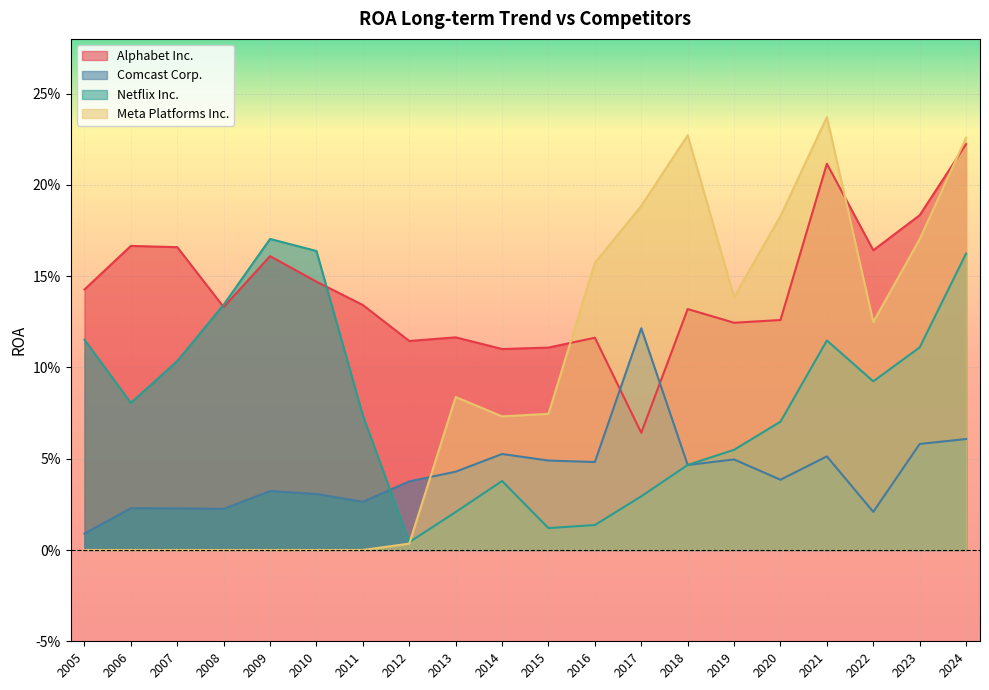

The value of Alphabet Inc. at 2017 is 0.1. True or false?

True